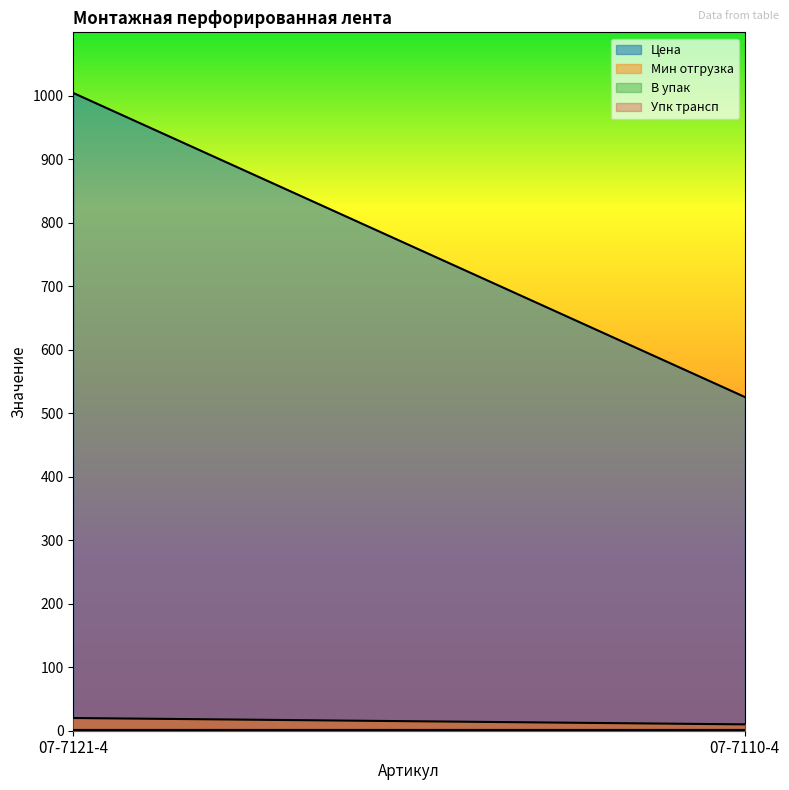

True or false: Мин отгрузка has a value of 10.0 at 07-7110-4.

True